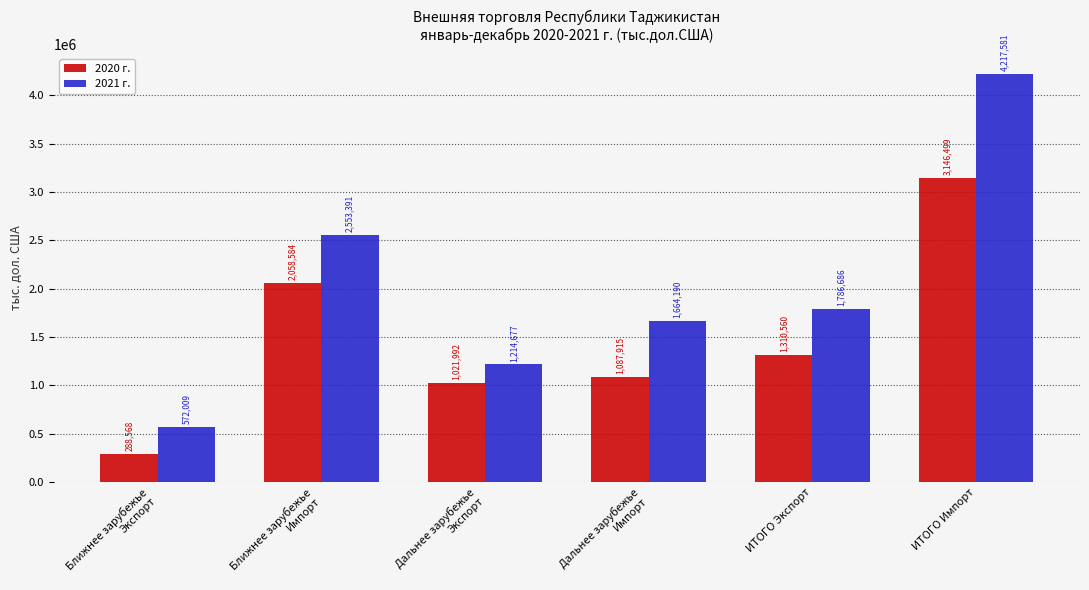

True or false: 2021 г. has a value of 989077 at ИТОГО Импорт.

False